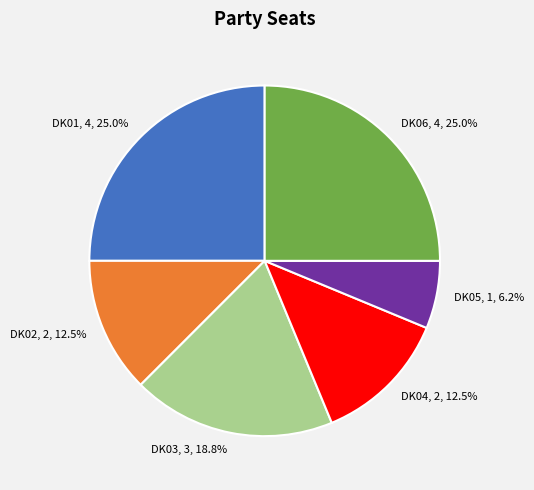

Does DK05 account for over 50% of the chart?

No